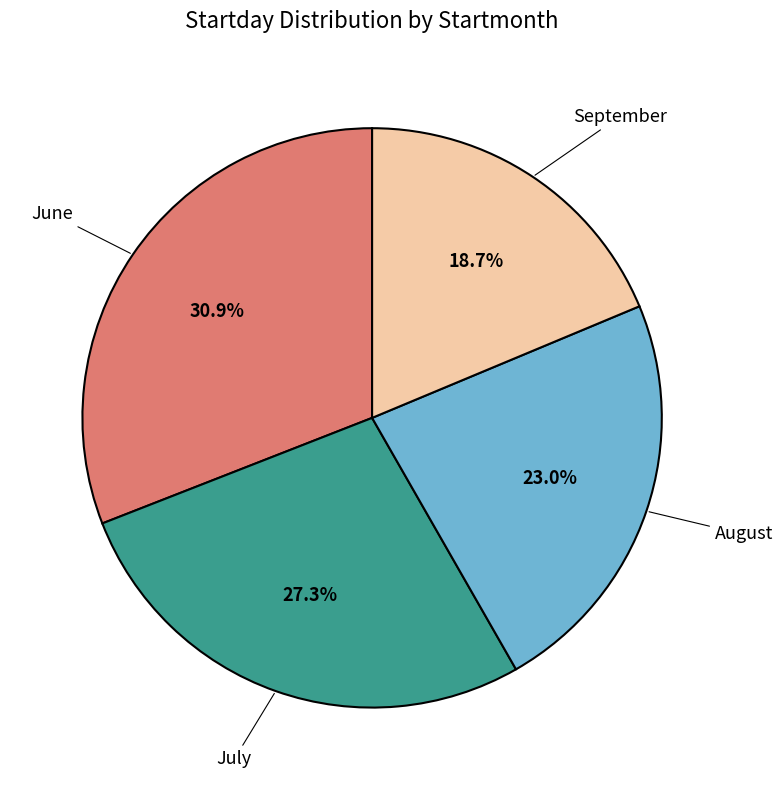

Is there any slice that represents more than half of the pie?

No